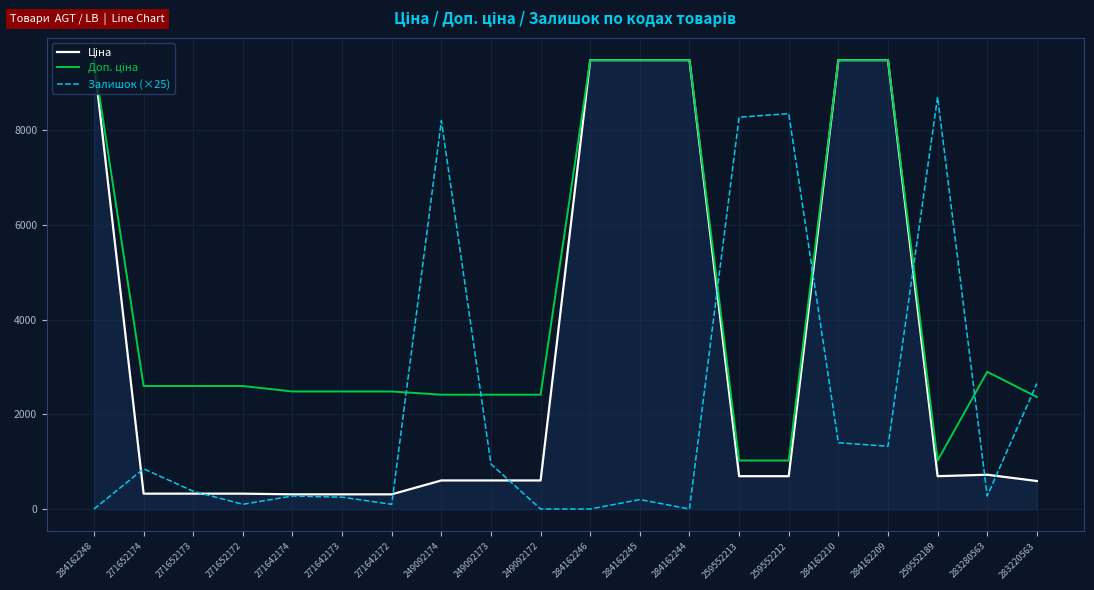

What is the total value across all series at 271652174?

3773.1